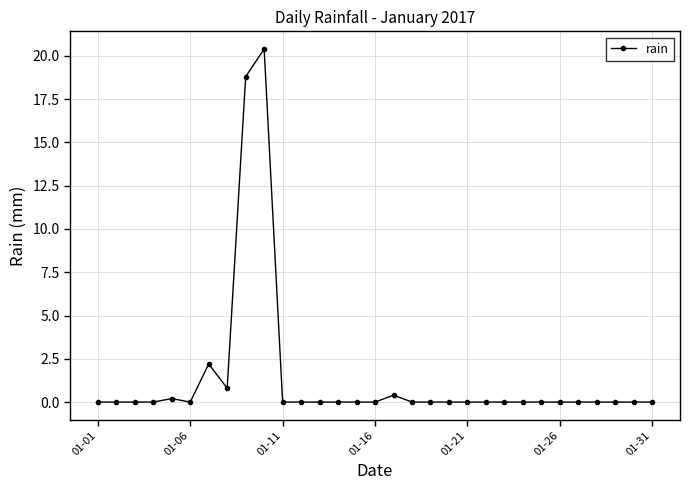

What is the value of the 7th point from the left?

2.2